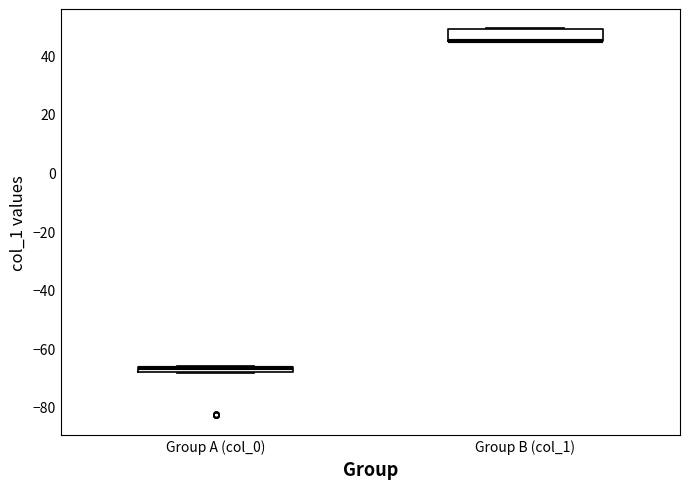

Which box is the tallest, from its lower edge to its upper edge?

Group B (col_1)